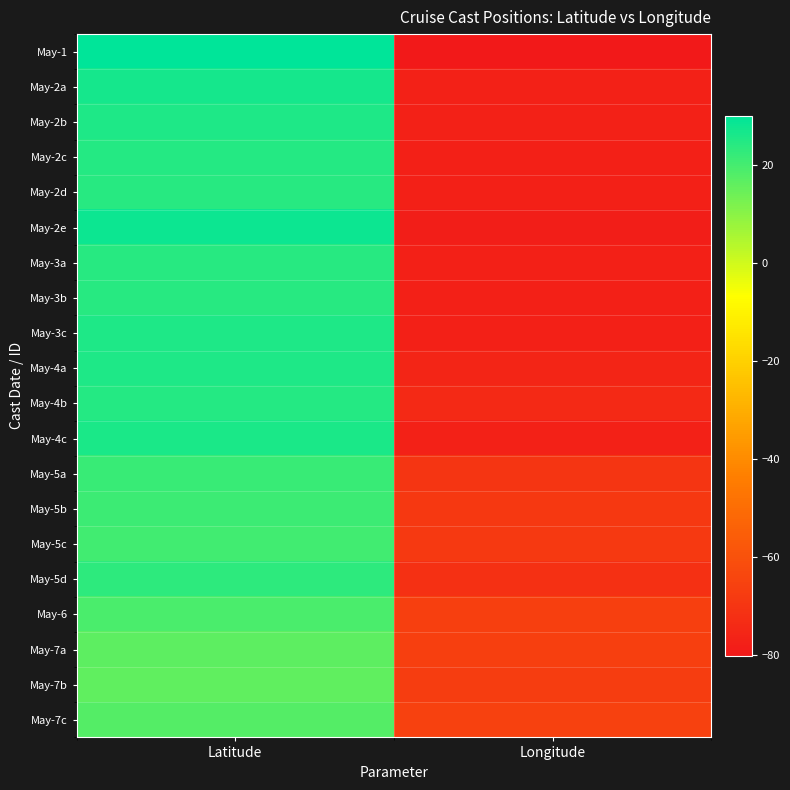

Which series has the widest spread of values?

May-1